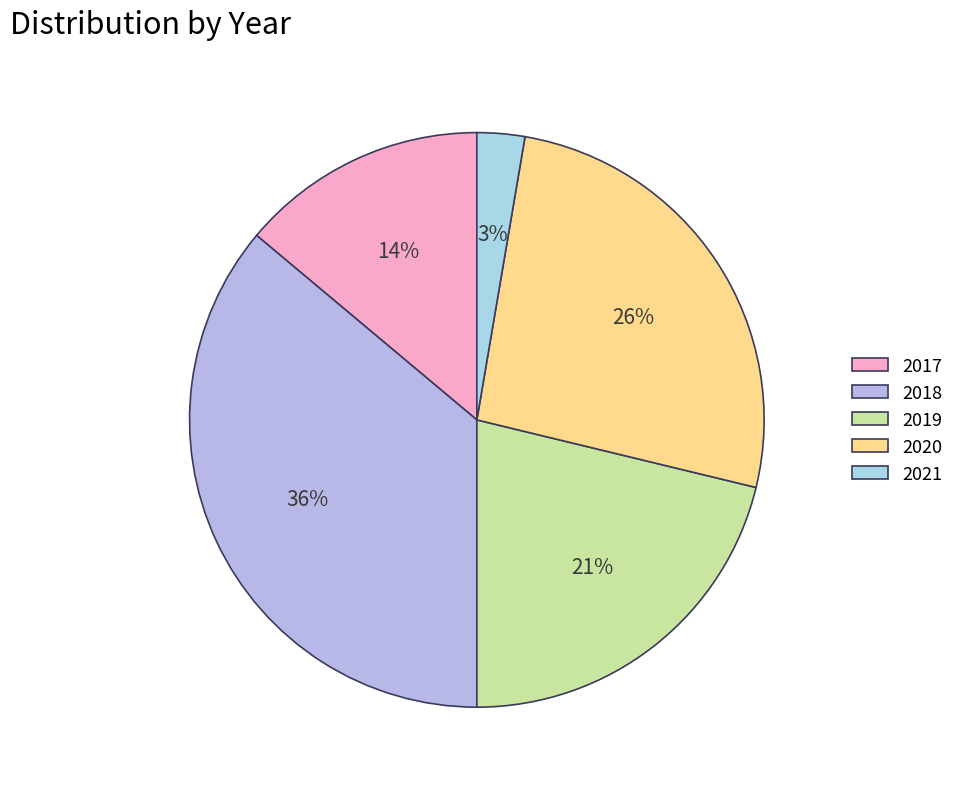

Rank the categories by value from lowest to highest.

2021, 2017, 2019, 2020, 2018